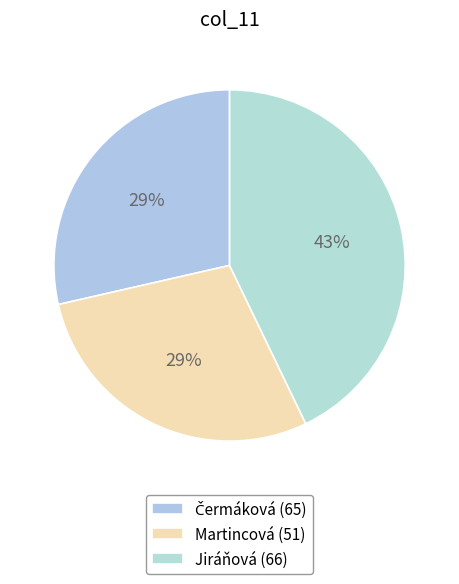

What is the smallest slice in the pie chart?

Čermáková (65)